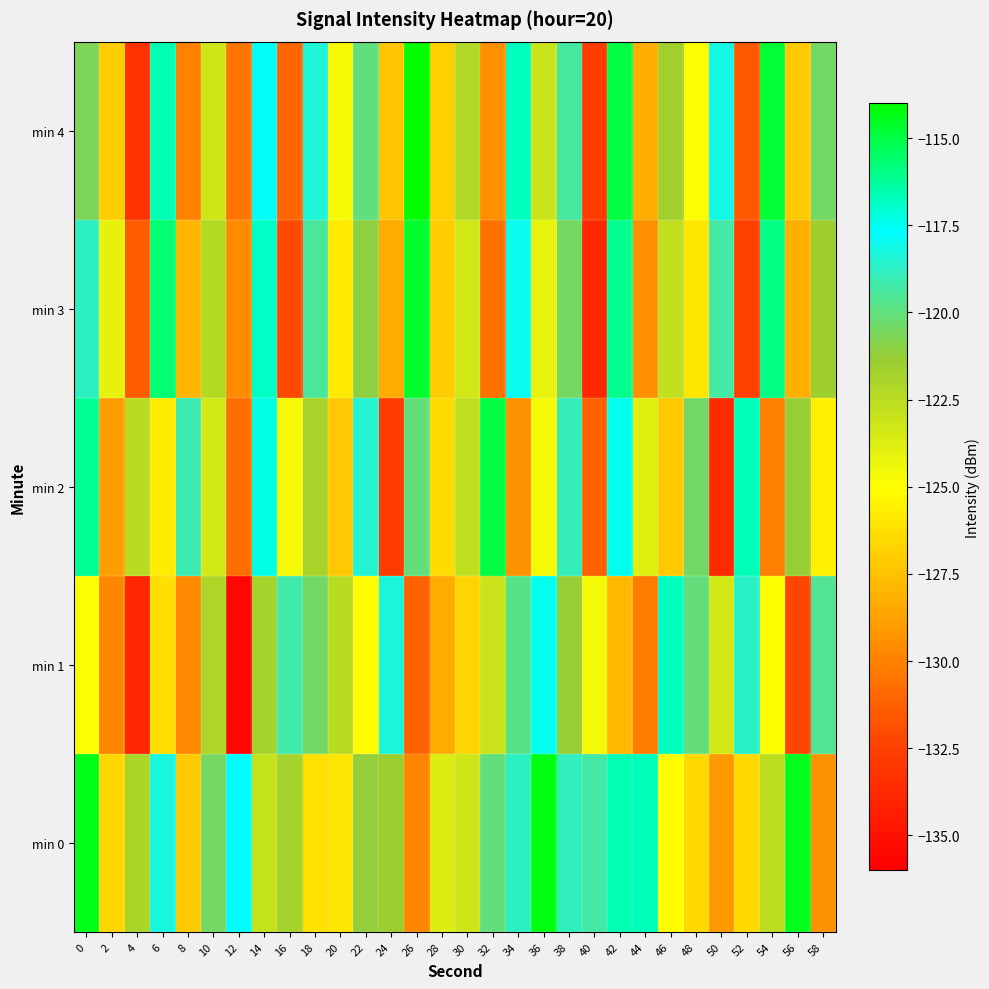

What is the spread (max minus min) of values at 34?

12.5